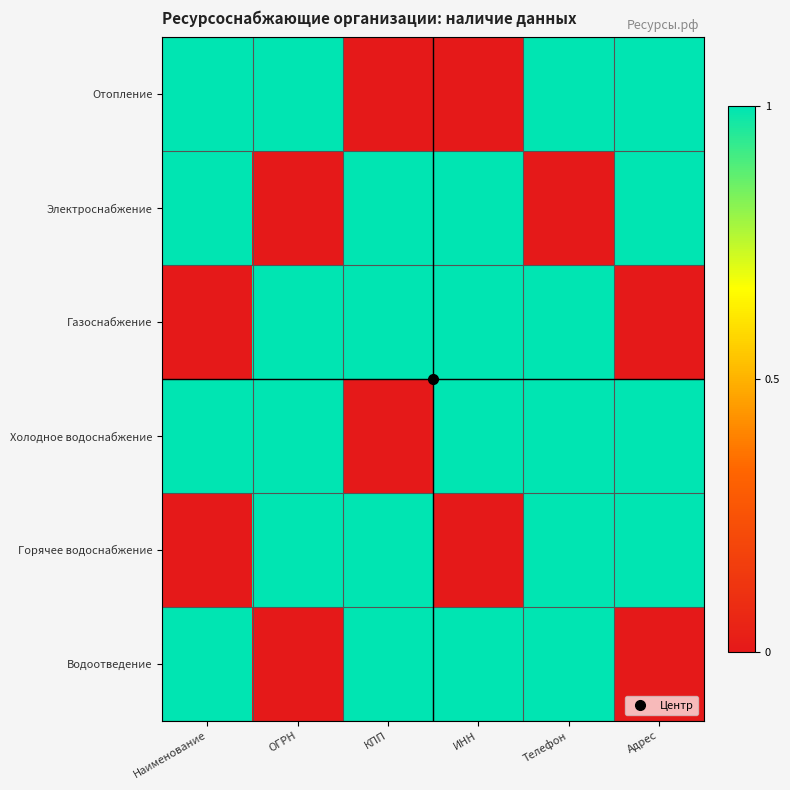

Reading left to right, list all the values displayed in this chart.

Отопление: Наименование=1	ОГРН=1	КПП=0	ИНН=0	Телефон=1	Адрес=1
Электроснабжение: Наименование=1	ОГРН=0	КПП=1	ИНН=1	Телефон=0	Адрес=1
Газоснабжение: Наименование=0	ОГРН=1	КПП=1	ИНН=1	Телефон=1	Адрес=0
Холодное водоснабжение: Наименование=1	ОГРН=1	КПП=0	ИНН=1	Телефон=1	Адрес=1
Горячее водоснабжение: Наименование=0	ОГРН=1	КПП=1	ИНН=0	Телефон=1	Адрес=1
Водоотведение: Наименование=1	ОГРН=0	КПП=1	ИНН=1	Телефон=1	Адрес=0